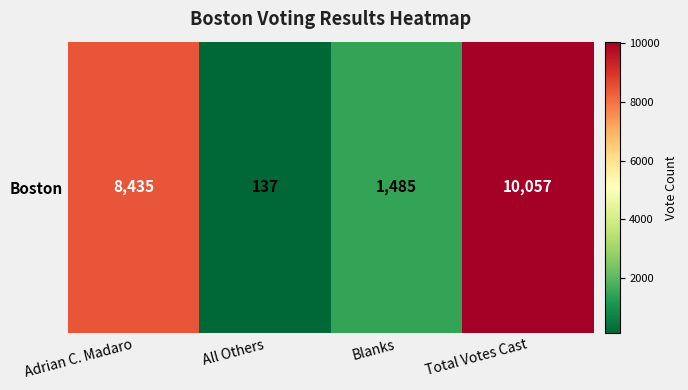

True or false: the data shows 8435 at Adrian C. Madaro.

True